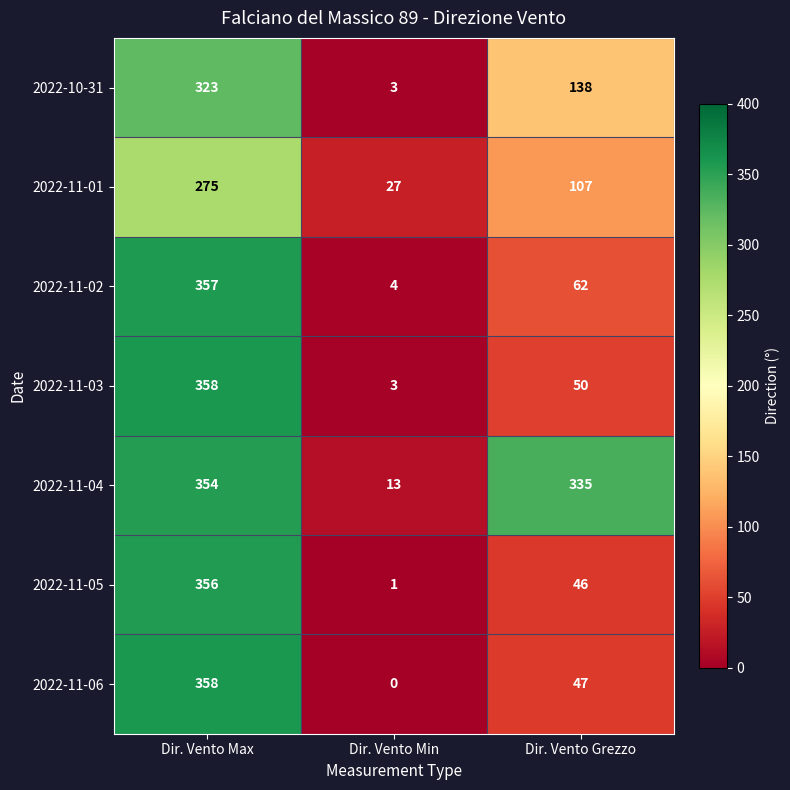

Which series has the widest spread of values?

2022-11-06